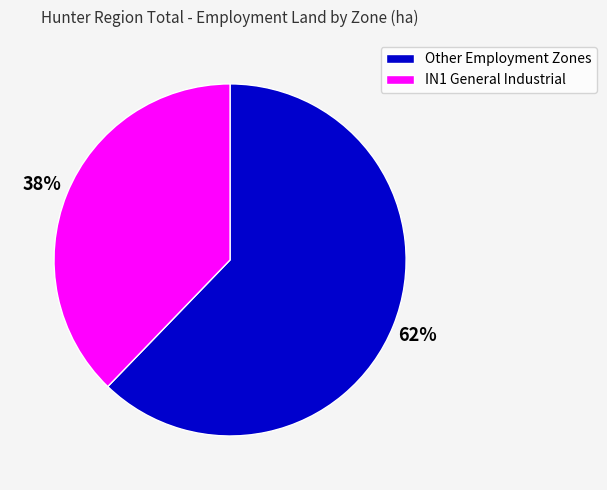

Count the number of slices in the pie.

2